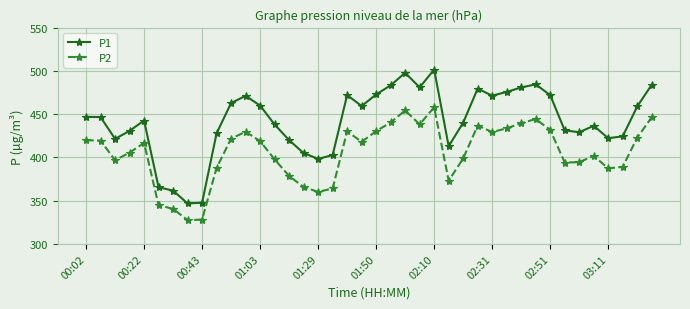

What is the difference between the second highest and second lowest values in the P2 series?

126.1